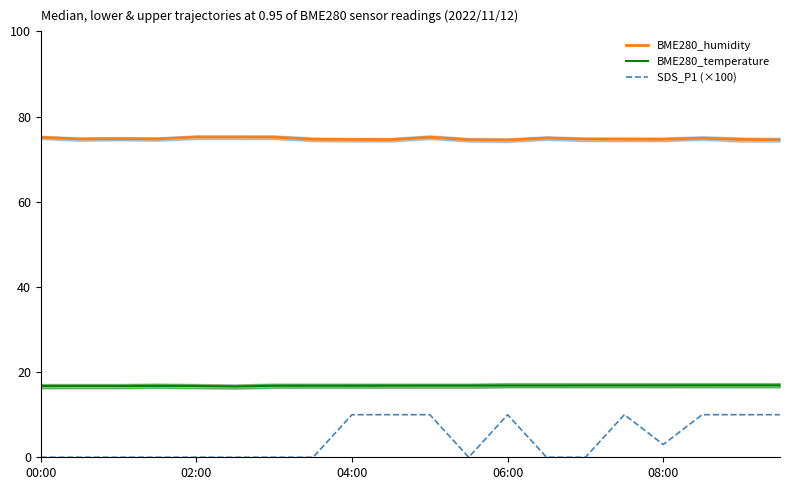

True or false: SDS_P1 (×100) and BME280_temperature intersect in this chart.

False